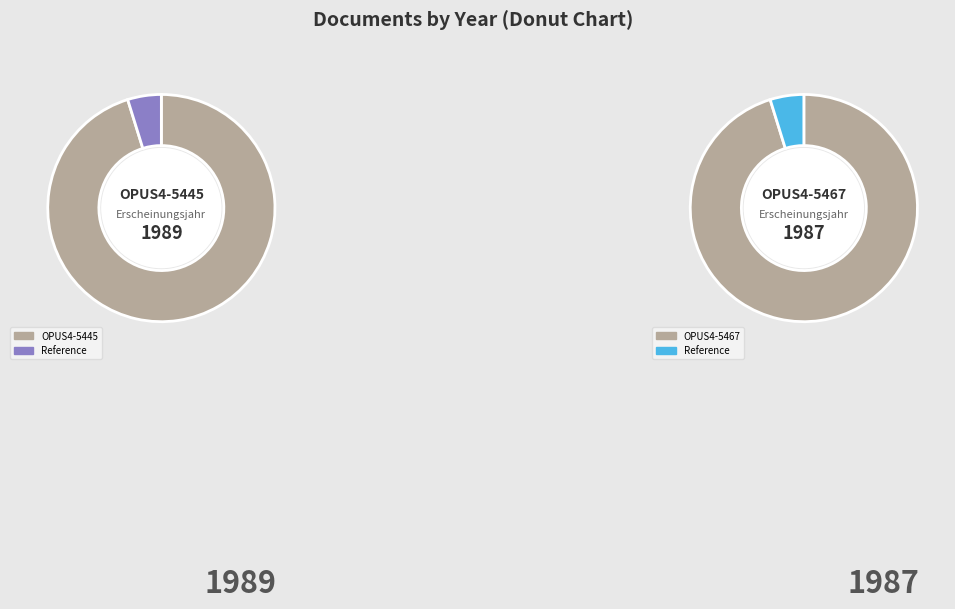

Combined, do OPUS4-5467 and OPUS4-5445 account for over 50%?

Yes